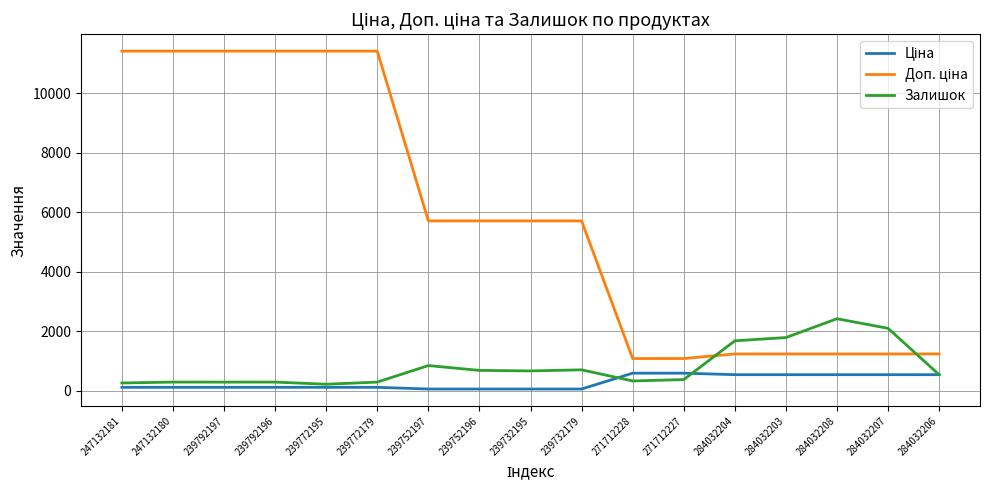

What is the greatest value displayed?

11410.0